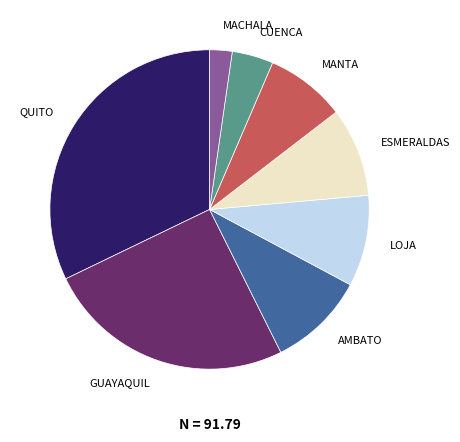

Is the sum of GUAYAQUIL and LOJA greater than half?

No